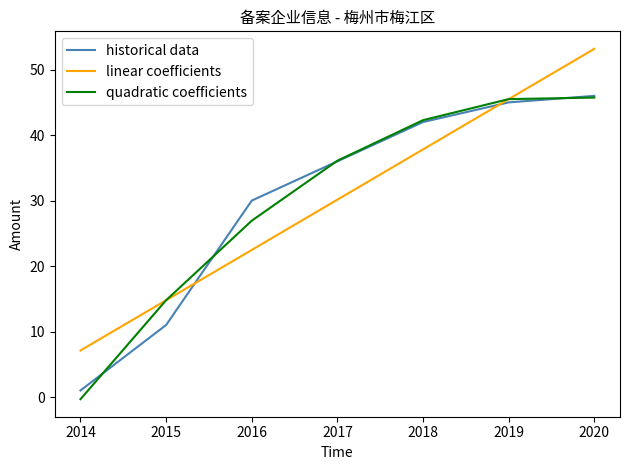

Which series ends up on top after the final intersection of linear coefficients and quadratic coefficients?

linear coefficients